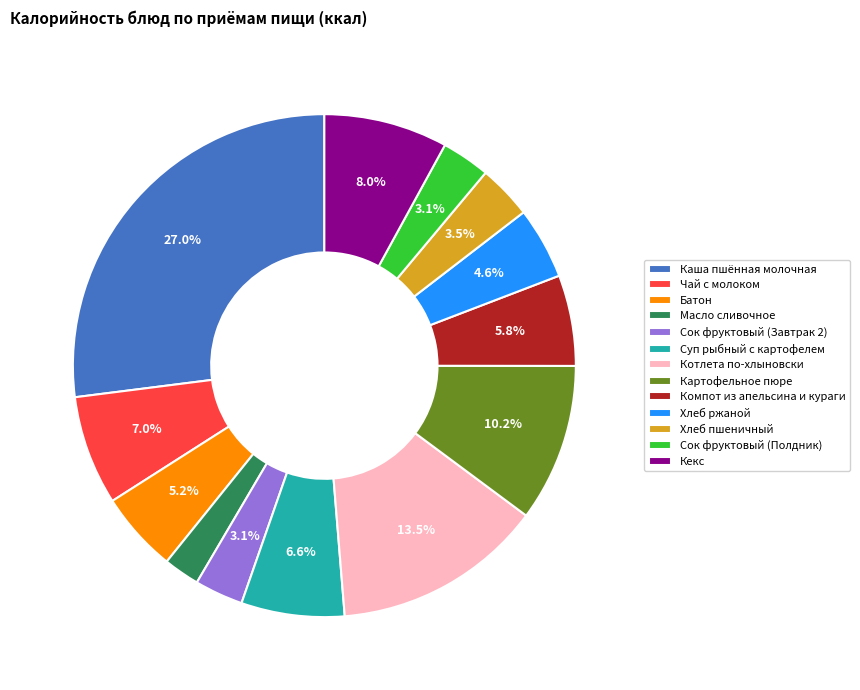

True or false: Сок фруктовый (Полдник) accounts for 3% of the total.

True